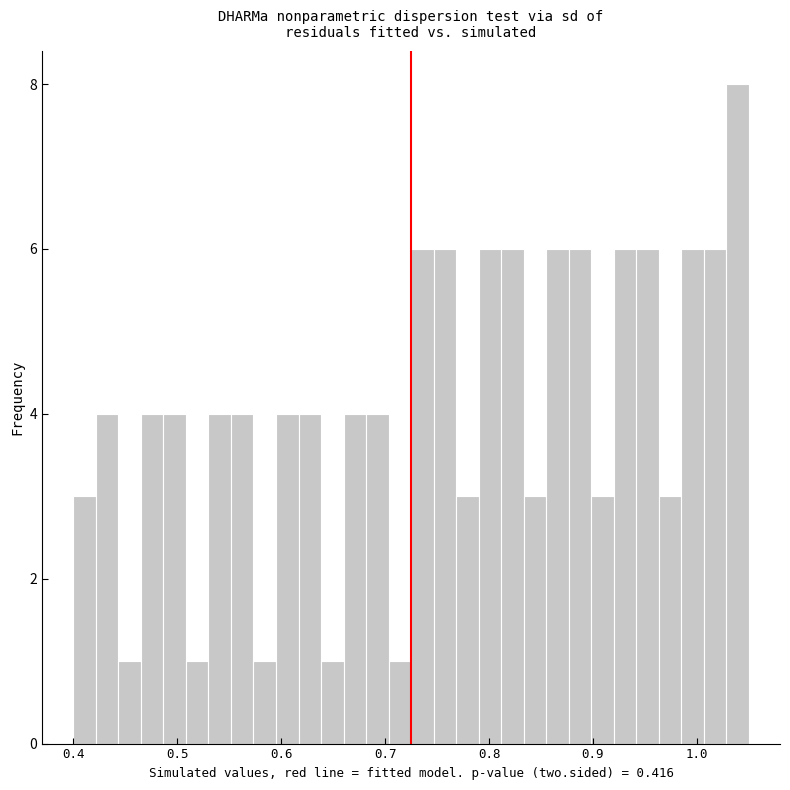

Around what value on the x-axis is the tallest bar? Give the approximate position of its centre, as read against the axis.

1.04